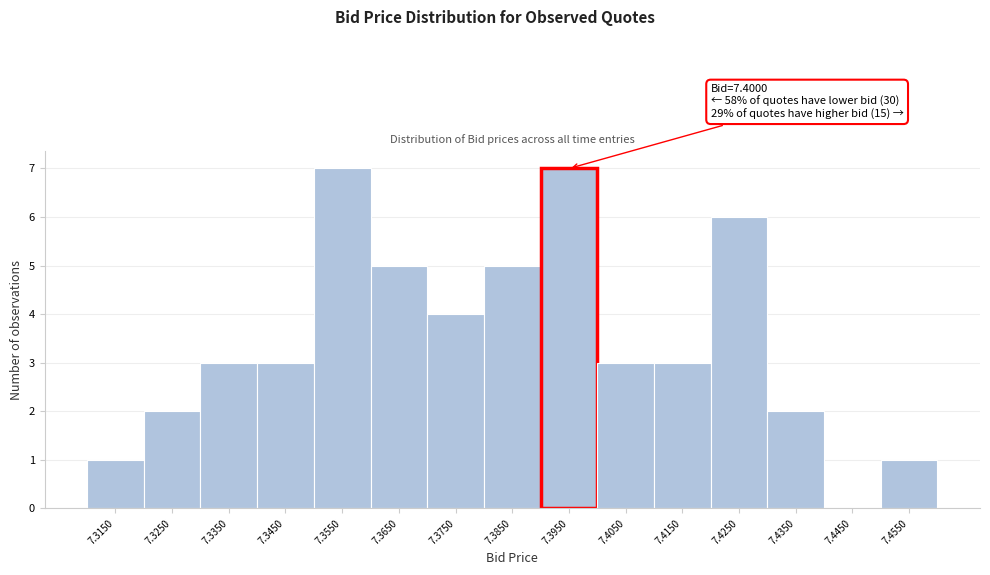

Reading right to left, extract all data points from this chart.

7.4550=1	7.4450=0	7.4350=2	7.4250=6	7.4150=3	7.4050=3	7.3950=7	7.3850=5	7.3750=4	7.3650=5	7.3550=7	7.3450=3	7.3350=3	7.3250=2	7.3150=1